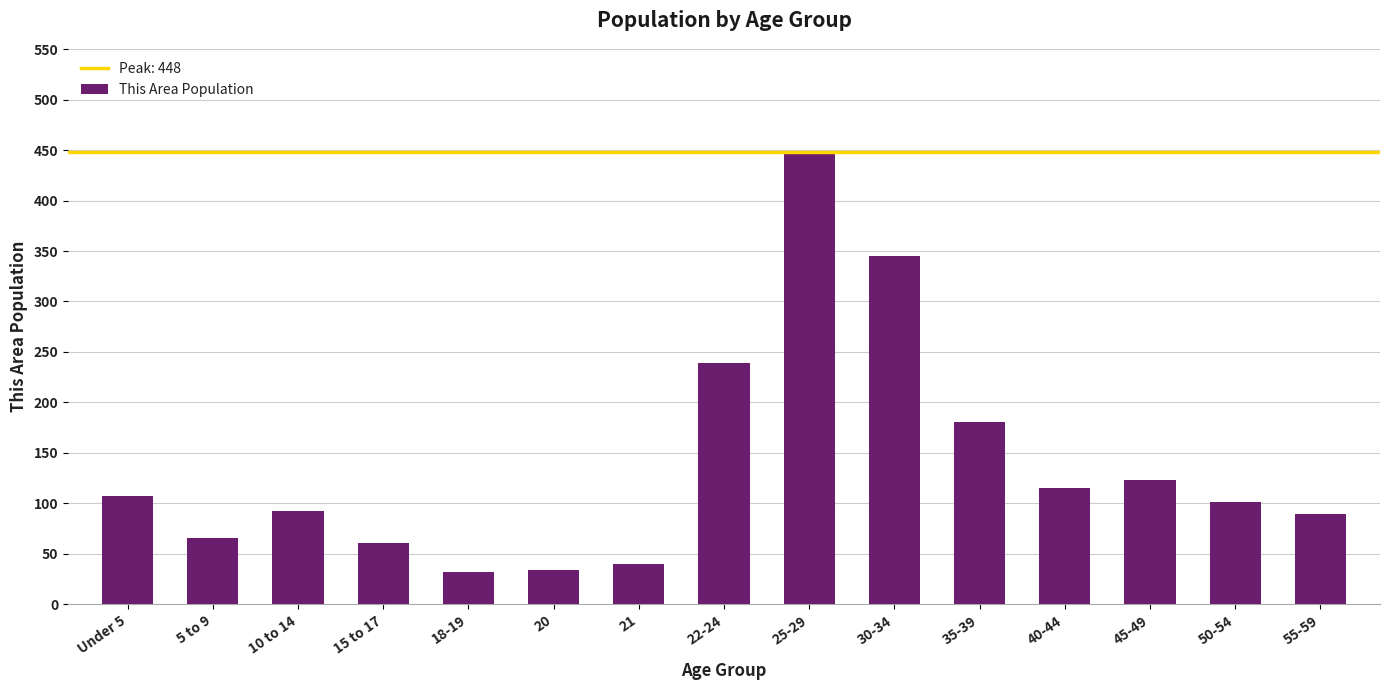

What is the difference between the maximum and minimum values?

416